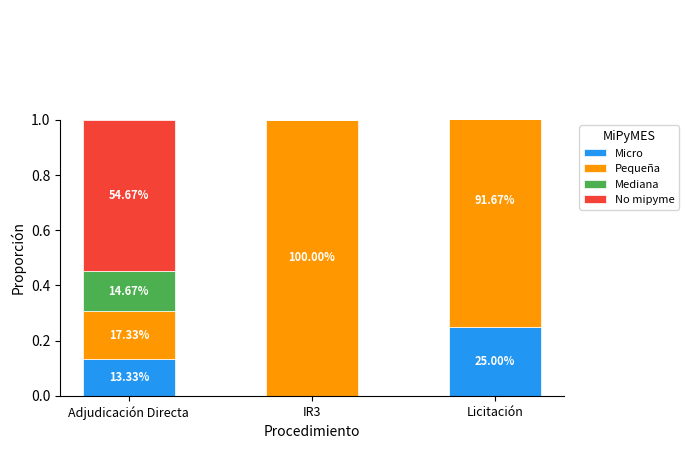

The value of No mipyme at Adjudicación Directa is 0.5. True or false?

True